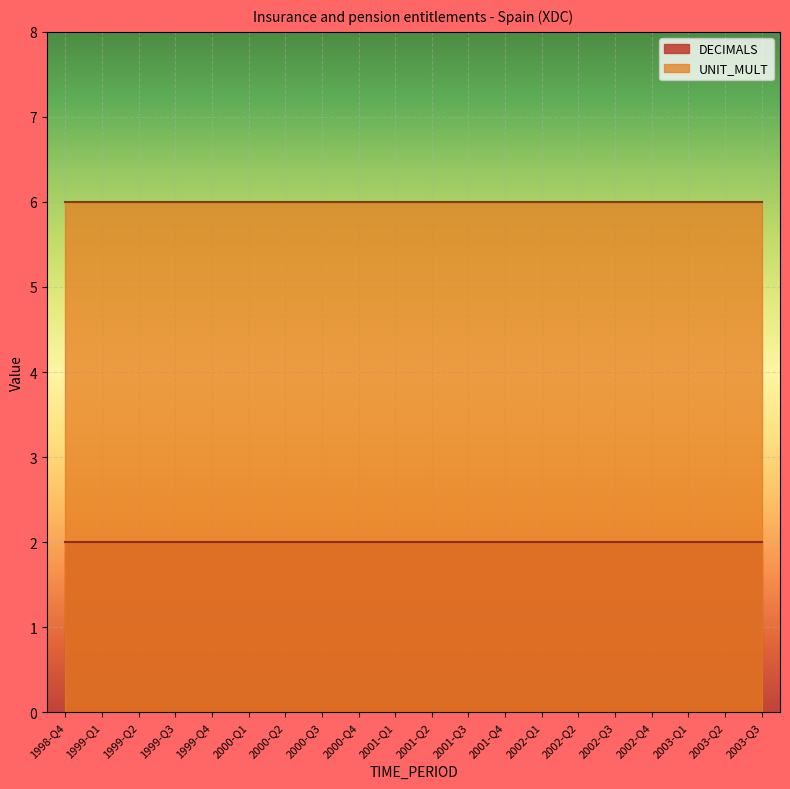

True or false: UNIT_MULT and DECIMALS cross at least once.

False